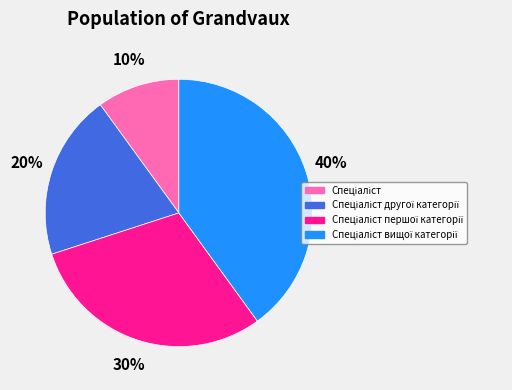

To the nearest percent, what is the average slice percentage?

25%